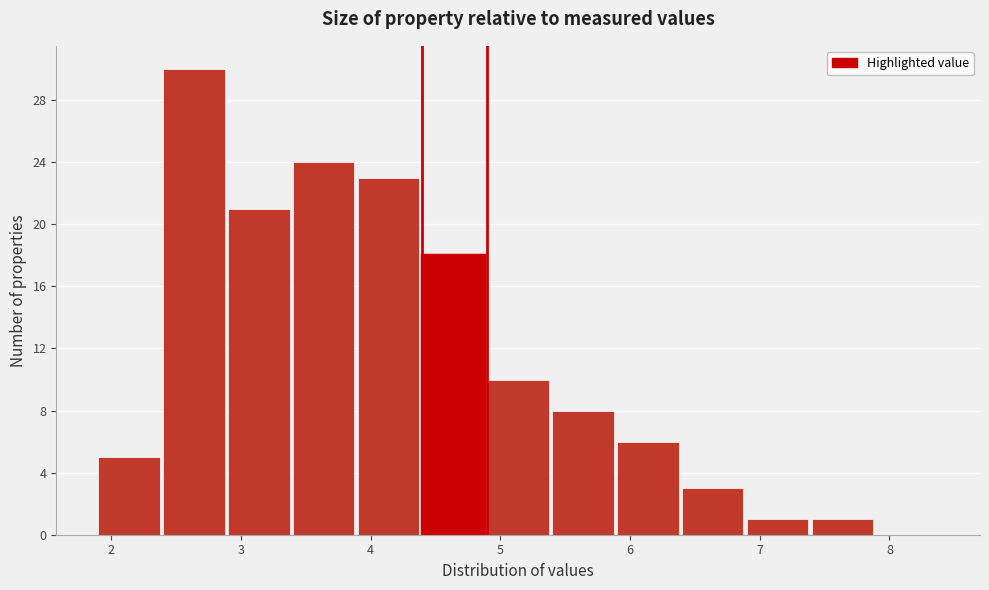

How tall is the bar that spans 2.9 to 3.4 on the x-axis? The values are not printed on the chart, so give them approximately, as read against the axis.

21